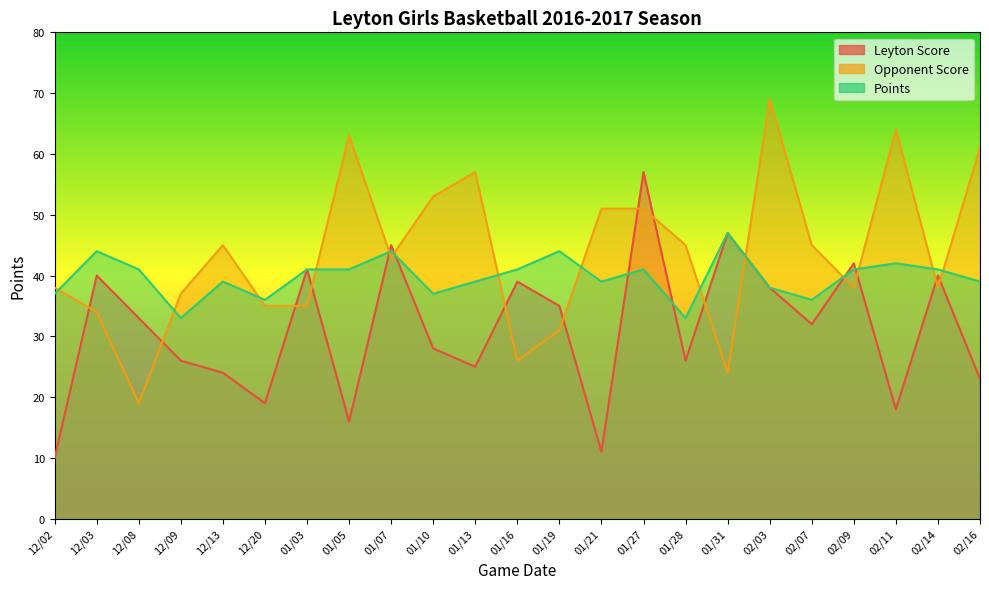

Rank the series by their average value, from highest to lowest.

Opponent Score, Points, Leyton Score